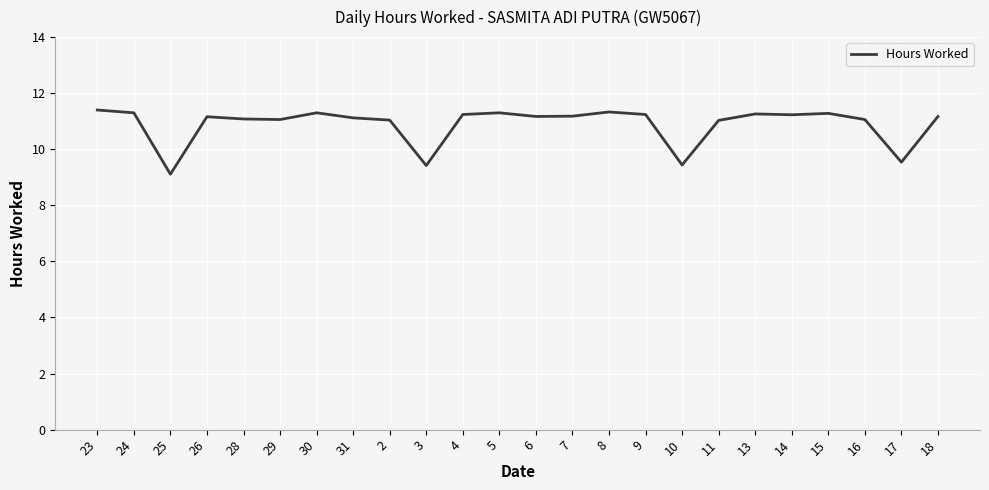

True or false: the data shows 4.7 at 2.

False